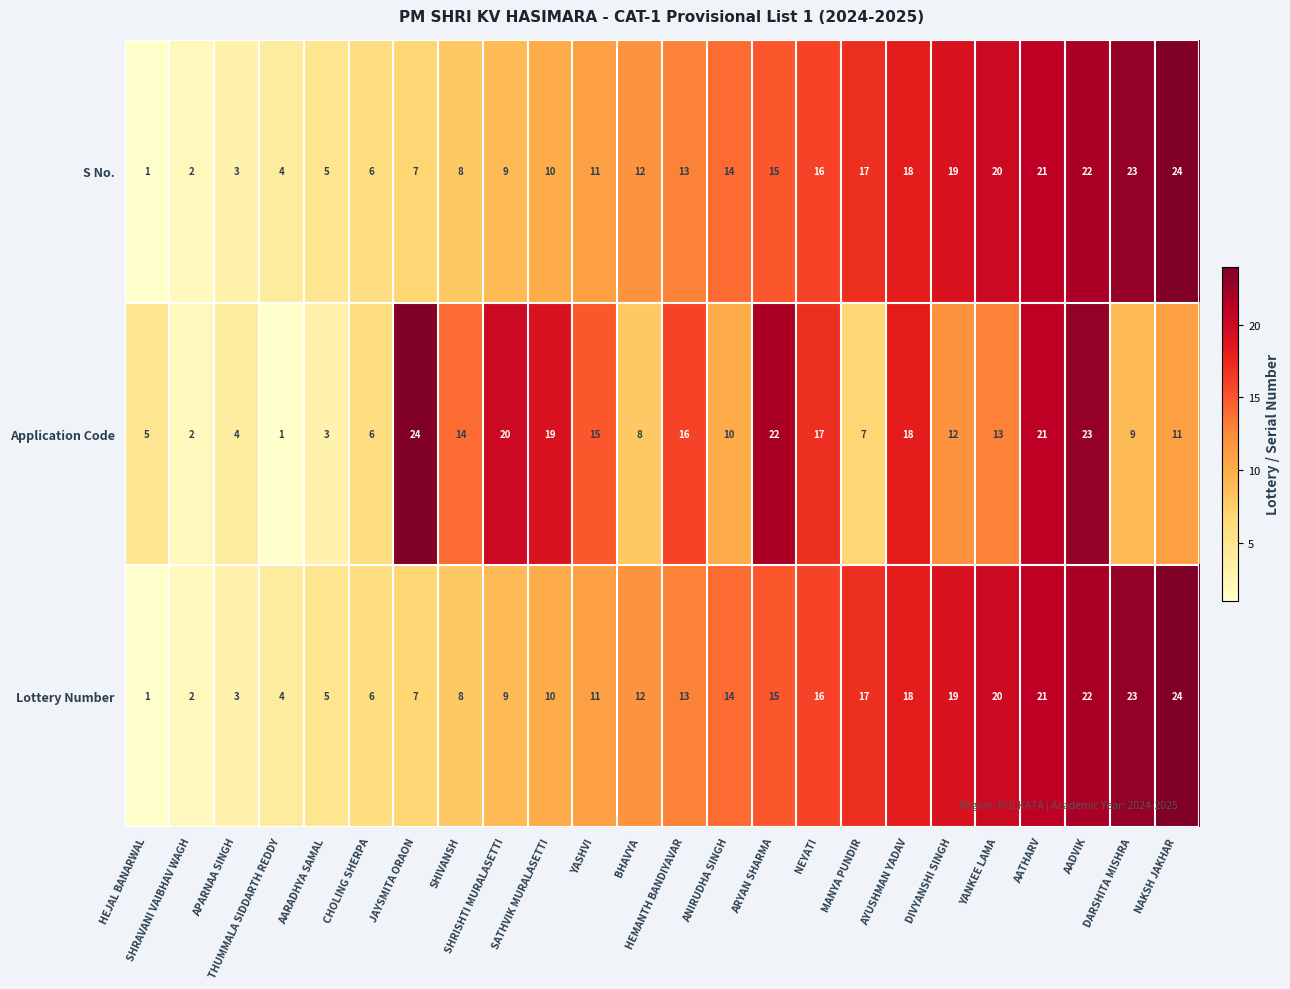

What is the difference between the second highest and second lowest values in the S No. series?

21